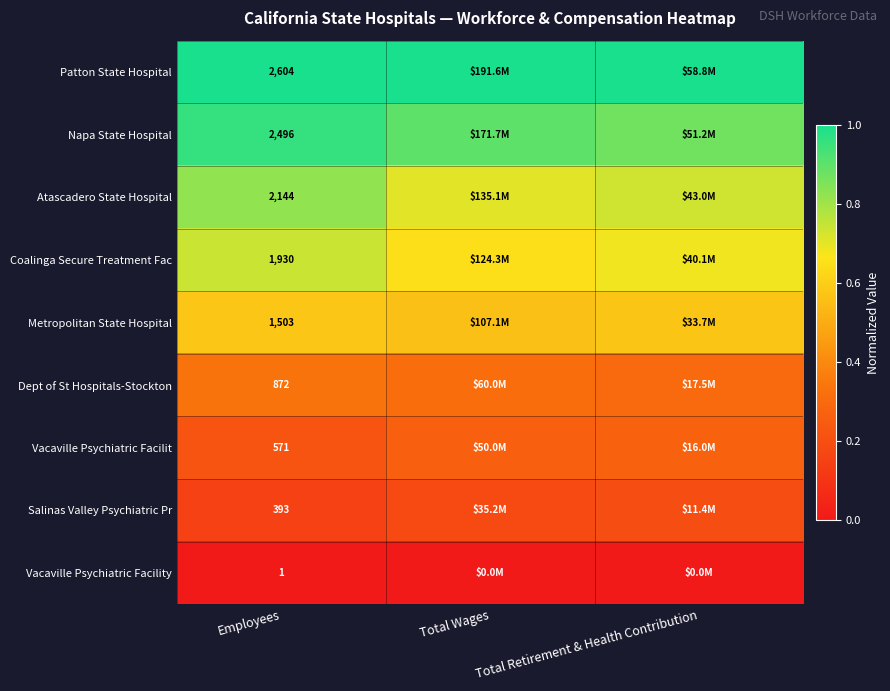

At Employees, list the series in order from largest to smallest.

Patton State Hospital, Napa State Hospital, Atascadero State Hospital, Coalinga Secure Treatment Fac, Metropolitan State Hospital, Dept of St Hospitals-Stockton, Vacaville Psychiatric Facilit, Salinas Valley Psychiatric Pr, Vacaville Psychiatric Facility